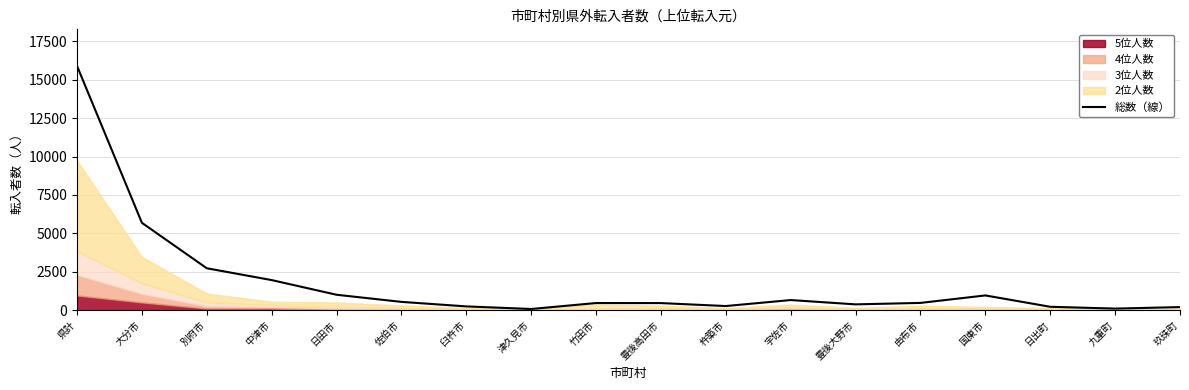

Where does the data first go above 473?

県計